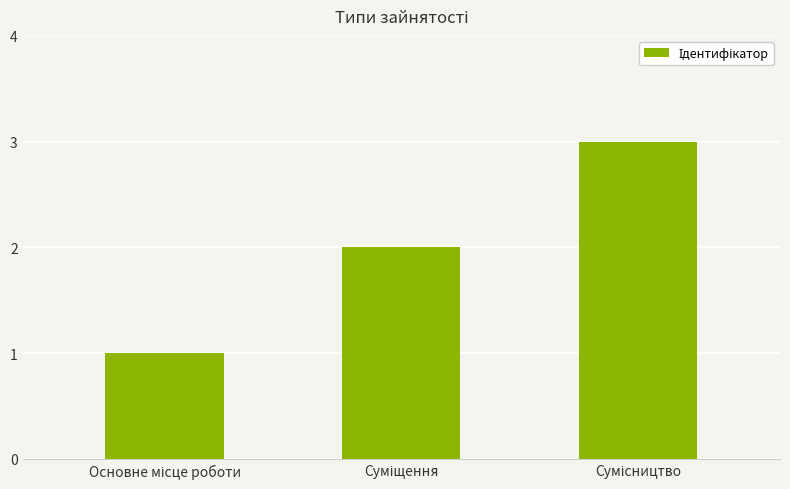

What is the sum of all values?

6